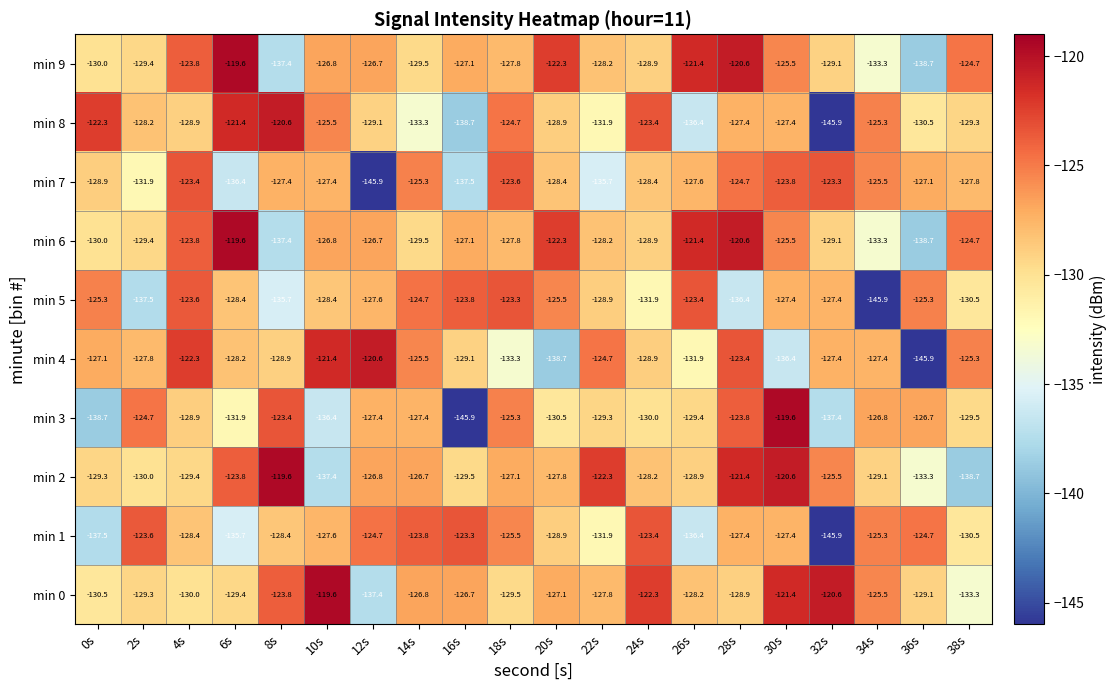

The value of min 9 at 10s is -79.5. True or false?

False